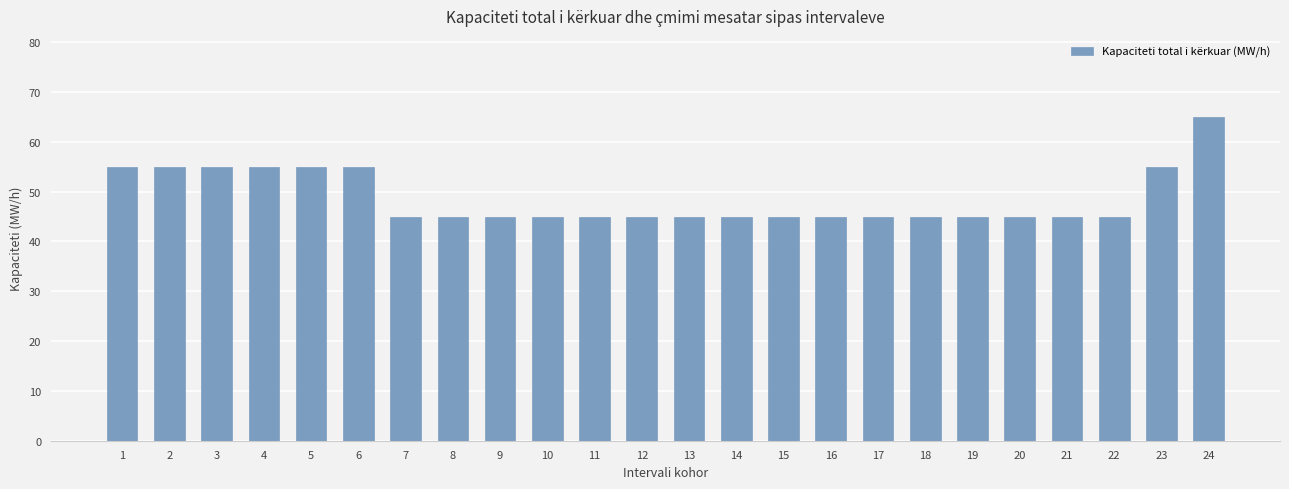

Reading left to right, what are all the values shown in this chart?

55	55	55	55	55	55	45	45	45	45	45	45	45	45	45	45	45	45	45	45	45	45	55	65